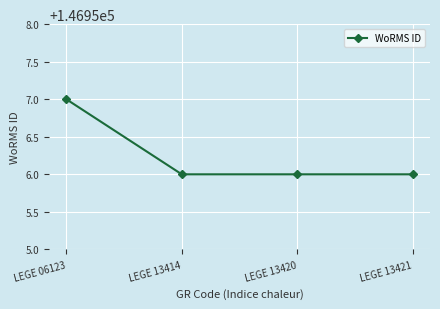

True or false: the data shows 146956 at LEGE 13420.

True